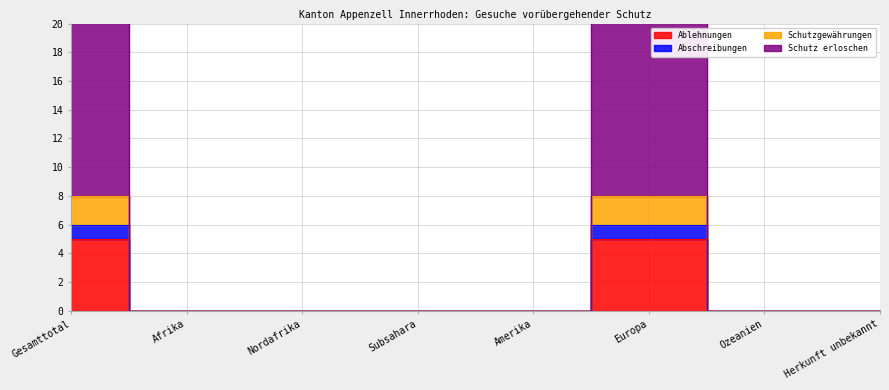

Which series has the largest range (max minus min)?

Schutz erloschen